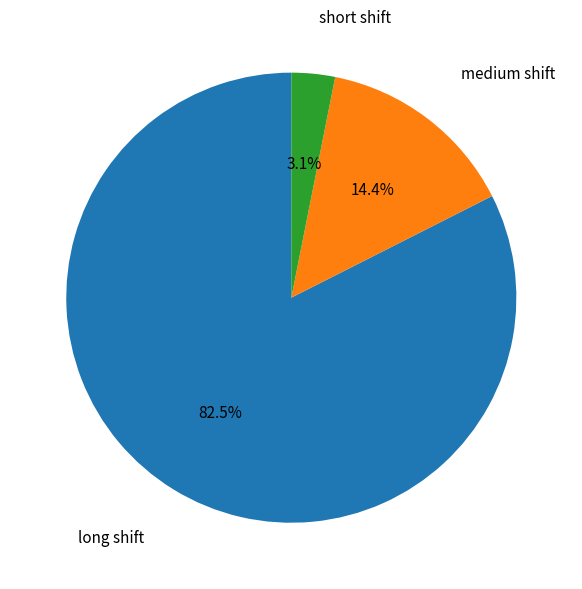

Does any single category account for the majority?

Yes